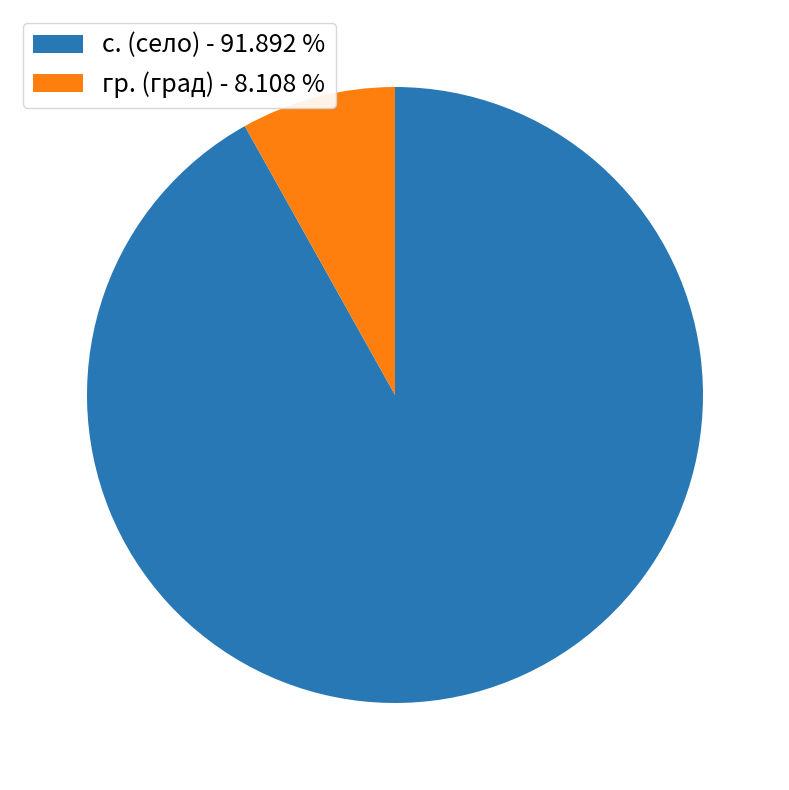

Which category has the smallest portion of the pie?

гр. (град) - 8.108 %